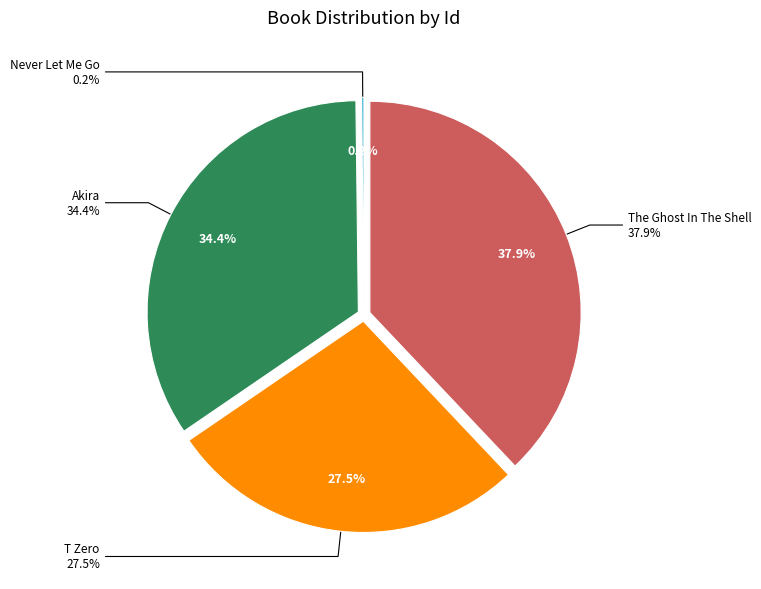

Combined, do Akira and T Zero account for over 50%?

Yes